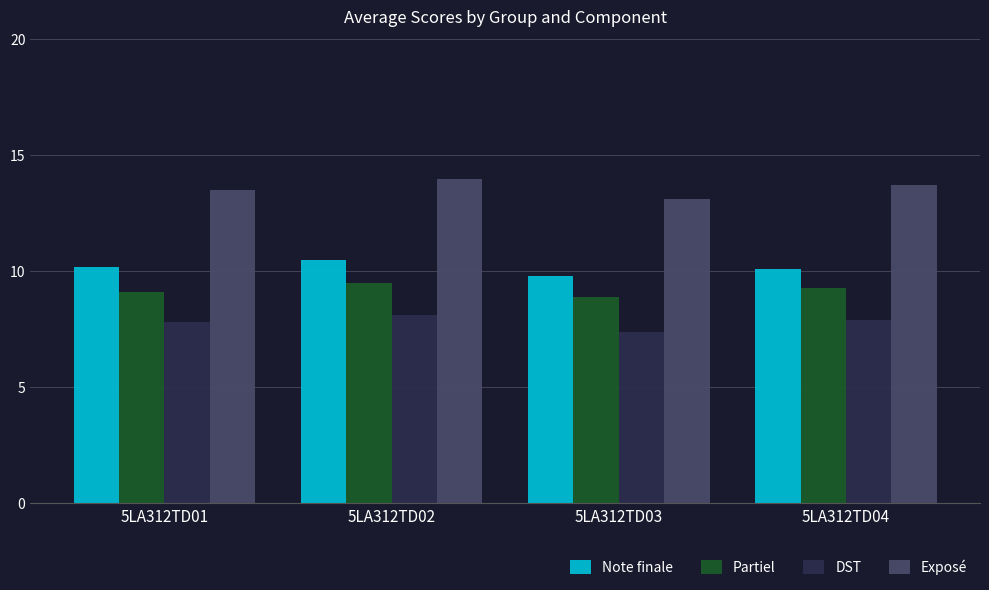

Is the value of Note finale at 5LA312TD01 greater than the value of Partiel at 5LA312TD02?

Yes